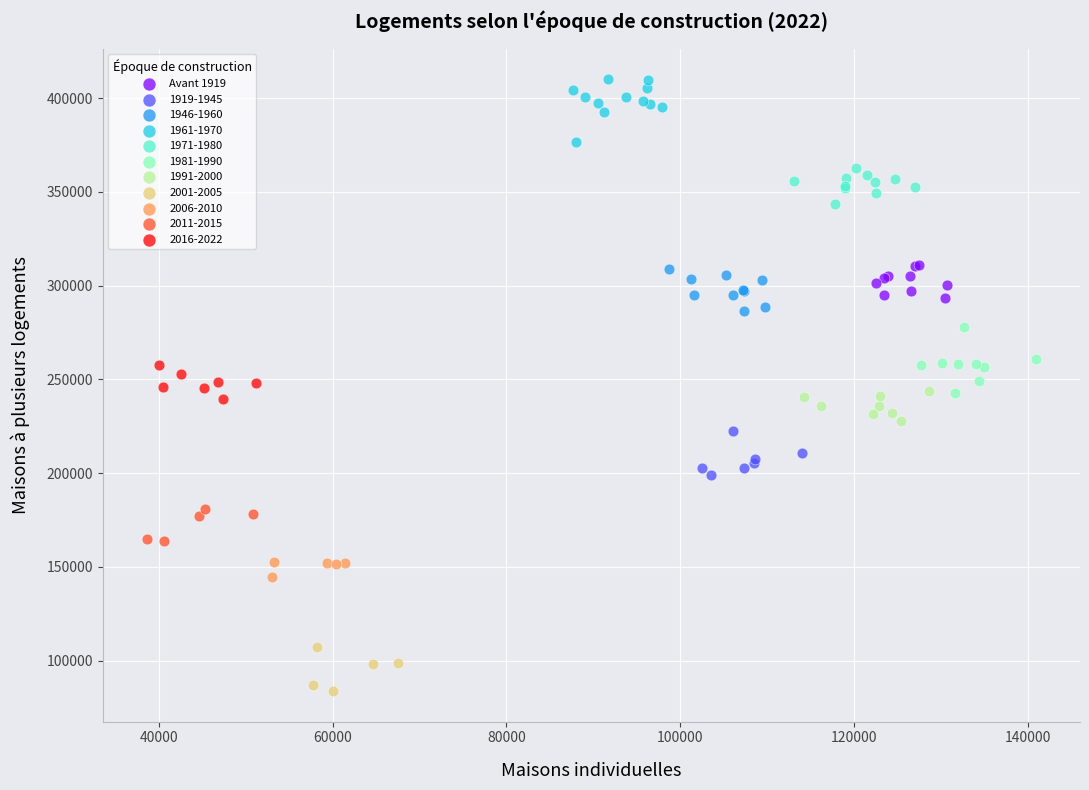

Which series reaches the maximum Y coordinate?

1961-1970